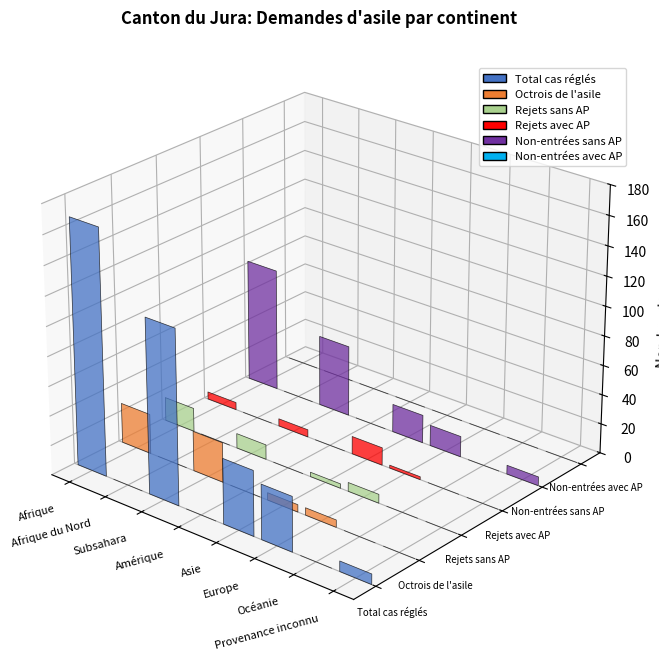

Reading left to right, list all the values displayed in this chart.

Total cas réglés: Afrique=166	Afrique du Nord=0	Subsahara=118	Amérique=0	Asie=44	Europe=37	Océanie=0	Provenance inconnu=7
Octrois de l'asile: Afrique=27	Afrique du Nord=0	Subsahara=27	Amérique=0	Asie=5	Europe=5	Océanie=0	Provenance inconnu=0
Rejets sans AP: Afrique=16	Afrique du Nord=0	Subsahara=10	Amérique=0	Asie=3	Europe=6	Océanie=0	Provenance inconnu=0
Rejets avec AP: Afrique=5	Afrique du Nord=0	Subsahara=5	Amérique=0	Asie=12	Europe=2	Océanie=0	Provenance inconnu=0
Non-entrées sans AP: Afrique=83	Afrique du Nord=0	Subsahara=48	Amérique=0	Asie=19	Europe=14	Océanie=0	Provenance inconnu=6
Non-entrées avec AP: Afrique=0	Afrique du Nord=0	Subsahara=0	Amérique=0	Asie=0	Europe=0	Océanie=0	Provenance inconnu=0